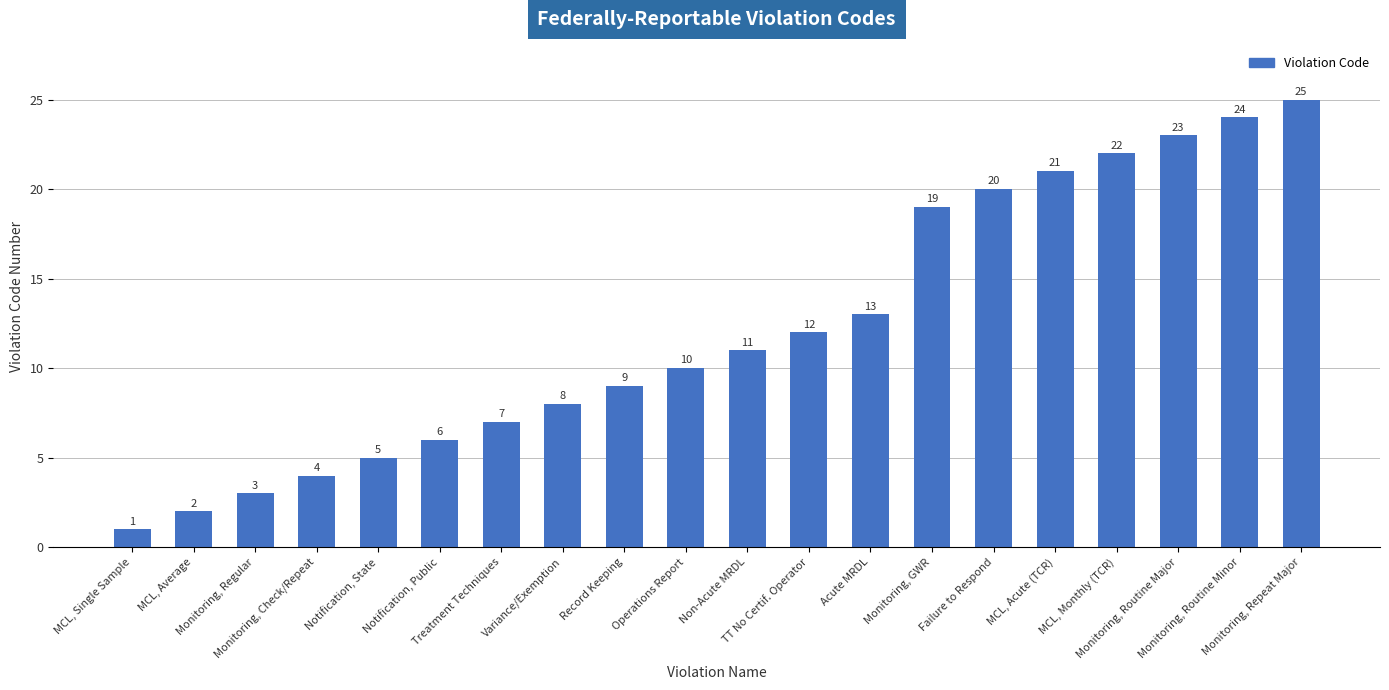

Reading left to right, what are all the values shown in this chart?

MCL, Single Sample=1	MCL, Average=2	Monitoring, Regular=3	Monitoring, Check/Repeat=4	Notification, State=5	Notification, Public=6	Treatment Techniques=7	Variance/Exemption=8	Record Keeping=9	Operations Report=10	Non-Acute MRDL=11	TT No Certif. Operator=12	Acute MRDL=13	Monitoring, GWR=19	Failure to Respond=20	MCL, Acute (TCR)=21	MCL, Monthly (TCR)=22	Monitoring, Routine Major=23	Monitoring, Routine Minor=24	Monitoring, Repeat Major=25